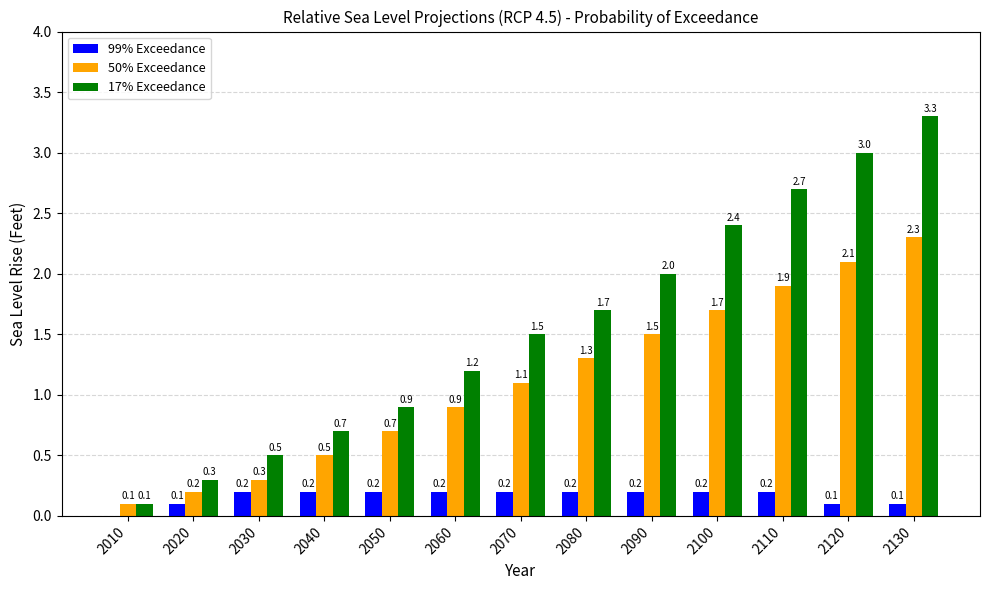

What are all the series names shown in the legend?

99% Exceedance, 50% Exceedance, 17% Exceedance